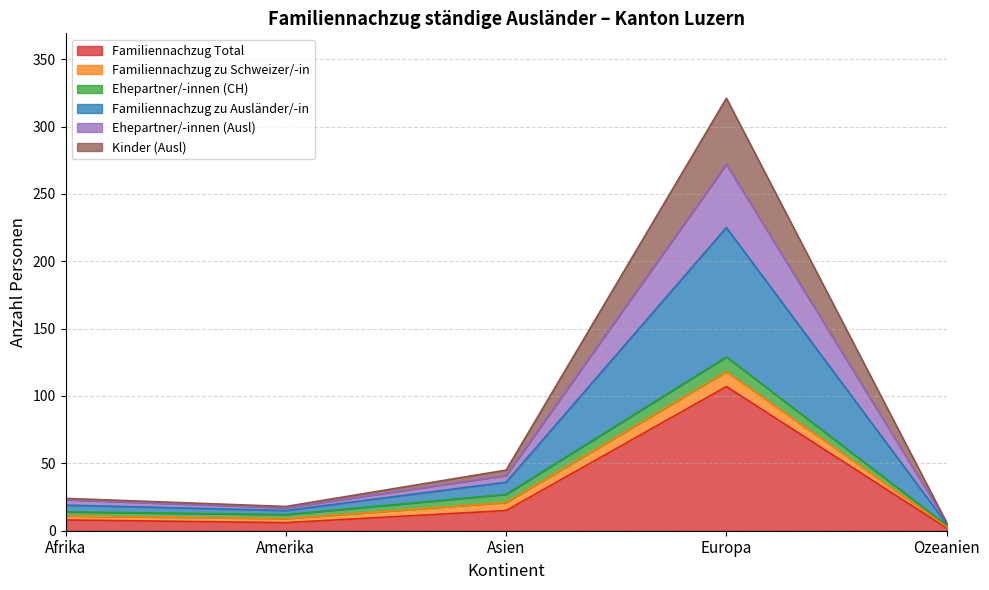

Does the chart have visible grid lines?

Yes